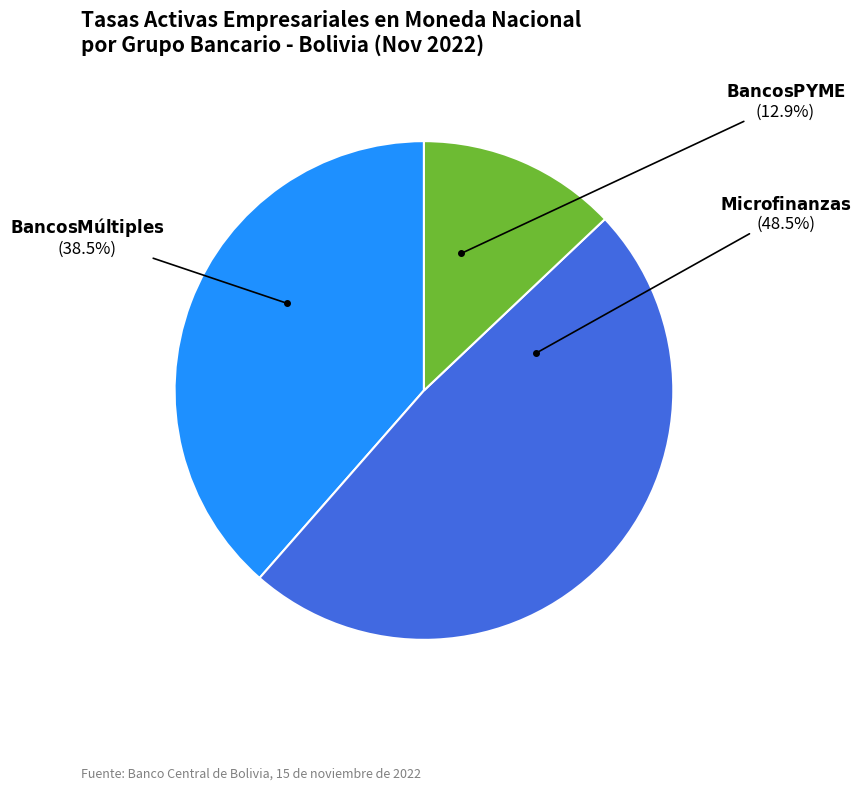

Is there a majority slice in this chart?

No